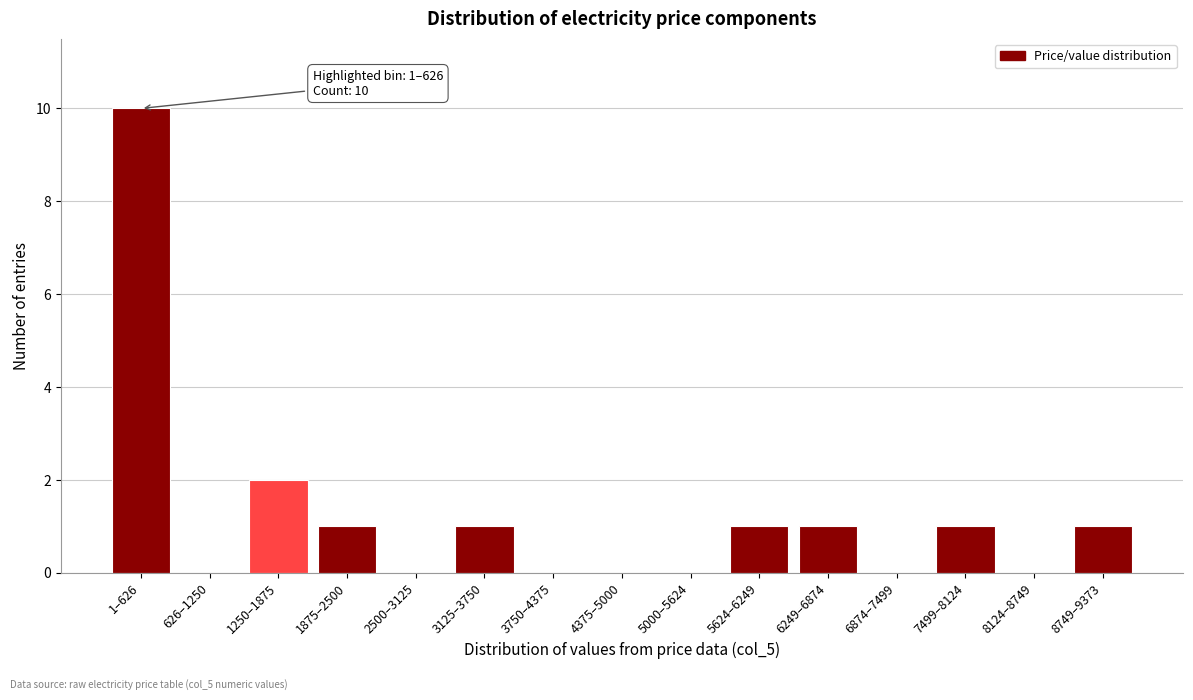

Reading right to left, what are all the values shown in this chart?

8749–9373=1	8124–8749=0	7499–8124=1	6874–7499=0	6249–6874=1	5624–6249=1	5000–5624=0	4375–5000=0	3750–4375=0	3125–3750=1	2500–3125=0	1875–2500=1	1250–1875=2	626–1250=0	1–626=10